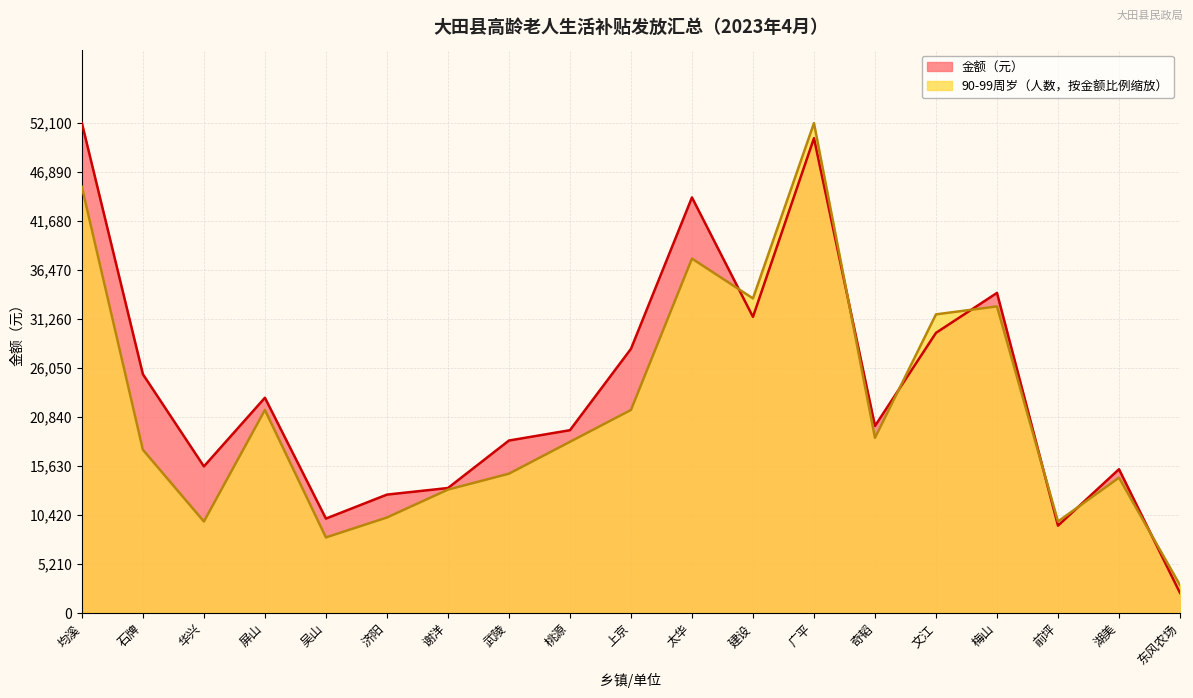

Is the value of 90-99周岁（人数） at 太华 greater than the value of 金额（元） at 谢洋?

Yes